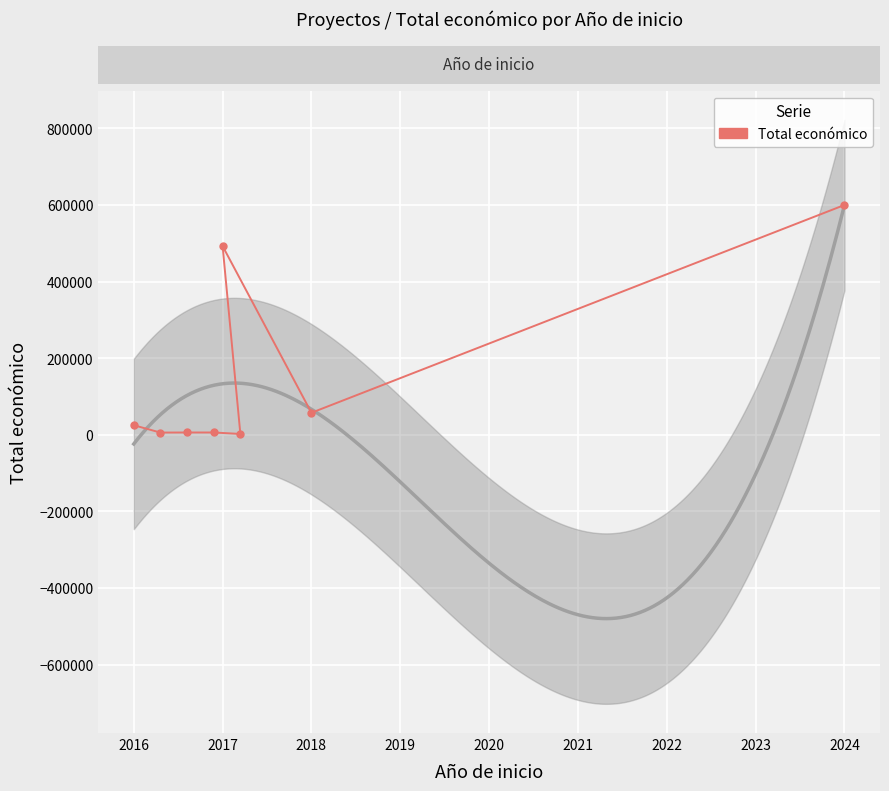

What is the difference between the maximum and minimum values?

597800